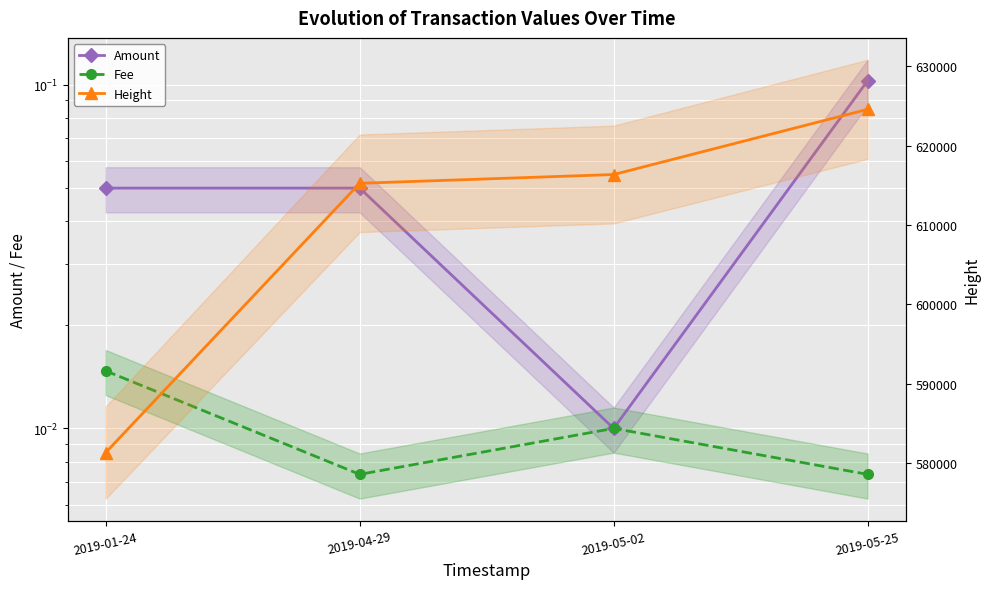

Which category has the highest value in the Height series?

2019-05-25